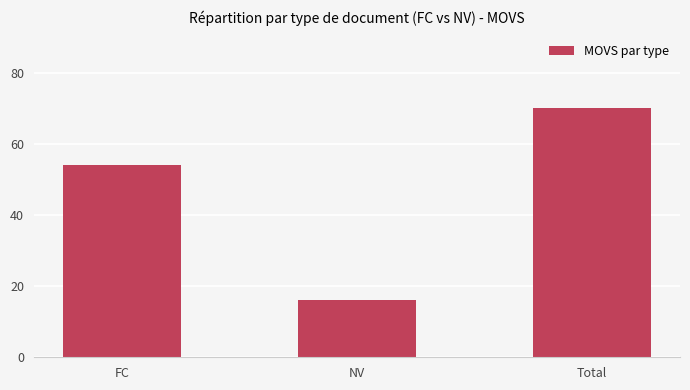

What position from the right is Total?

1